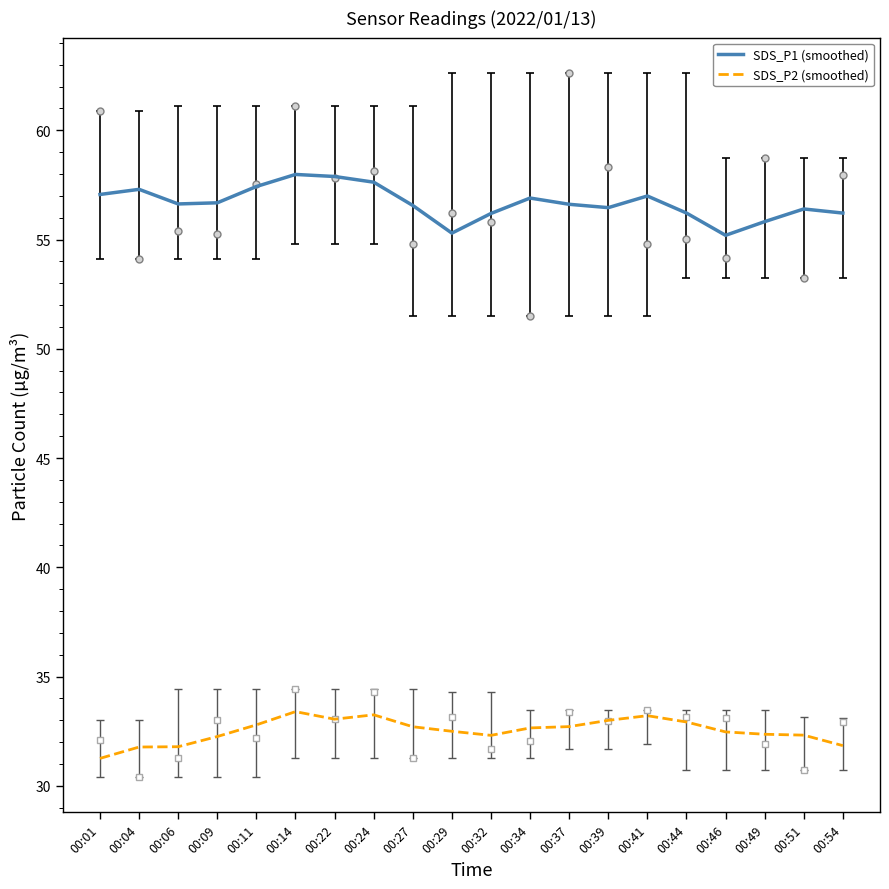

Which series has the largest range (max minus min)?

SDS_P1 (smoothed)